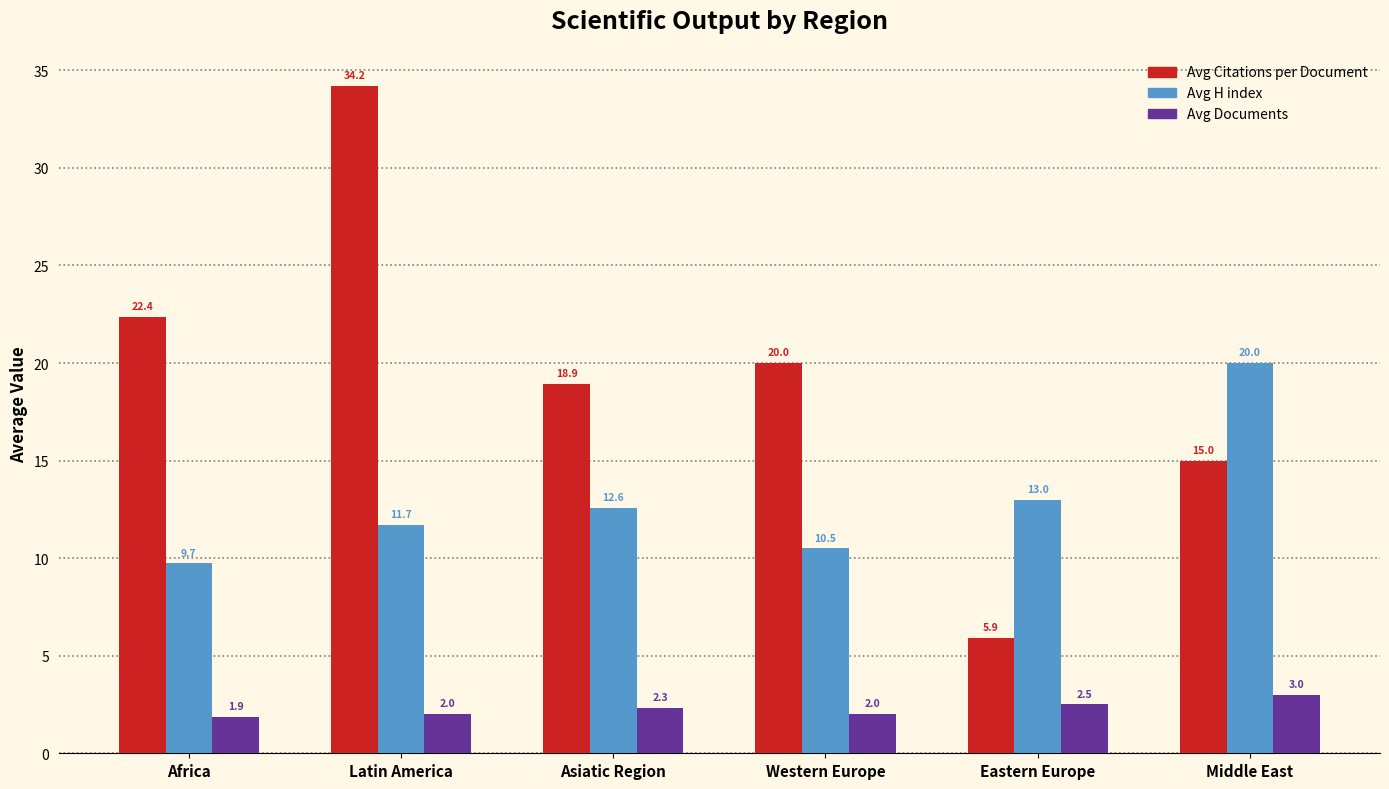

At how many categories does at least one series exceed 11?

6